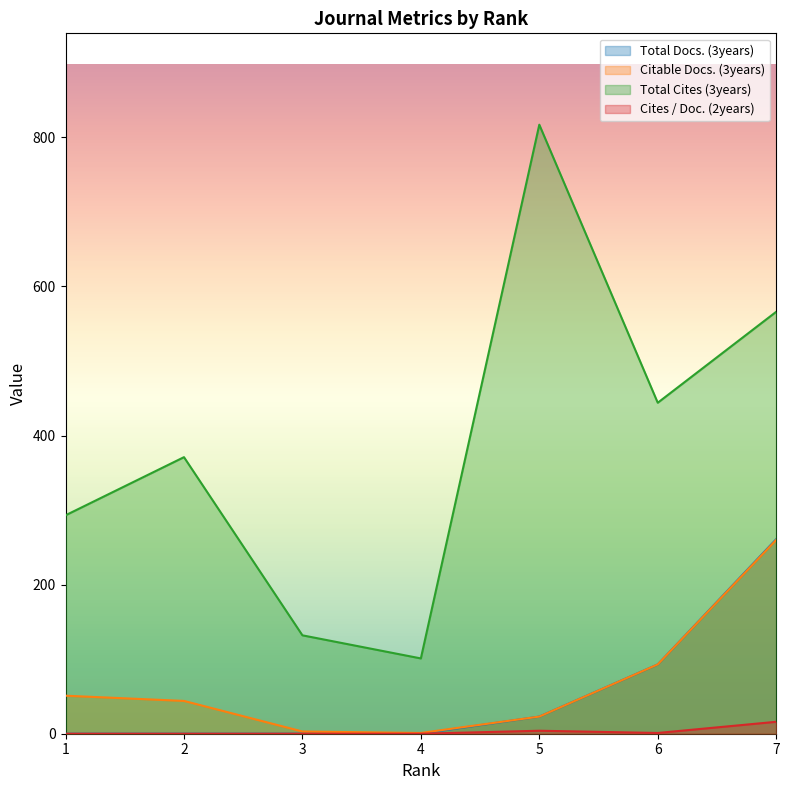

How many values in the Total Cites (3years) series exceed 371?

3